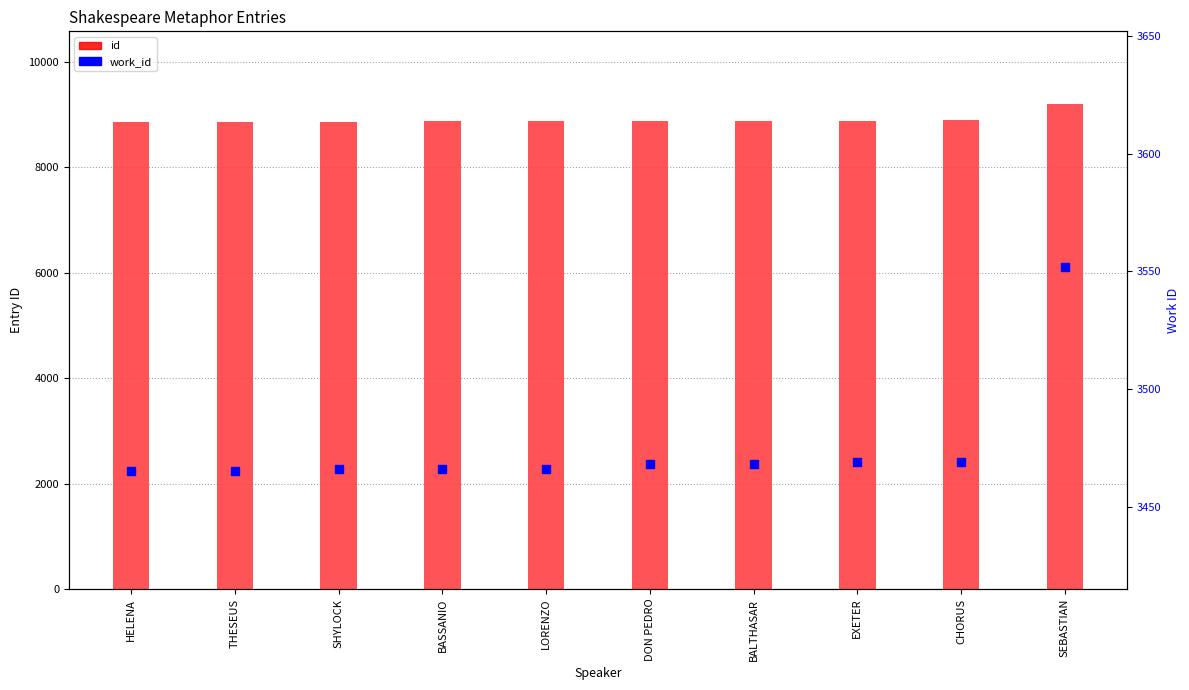

At which category is the sum across all series the highest?

SEBASTIAN